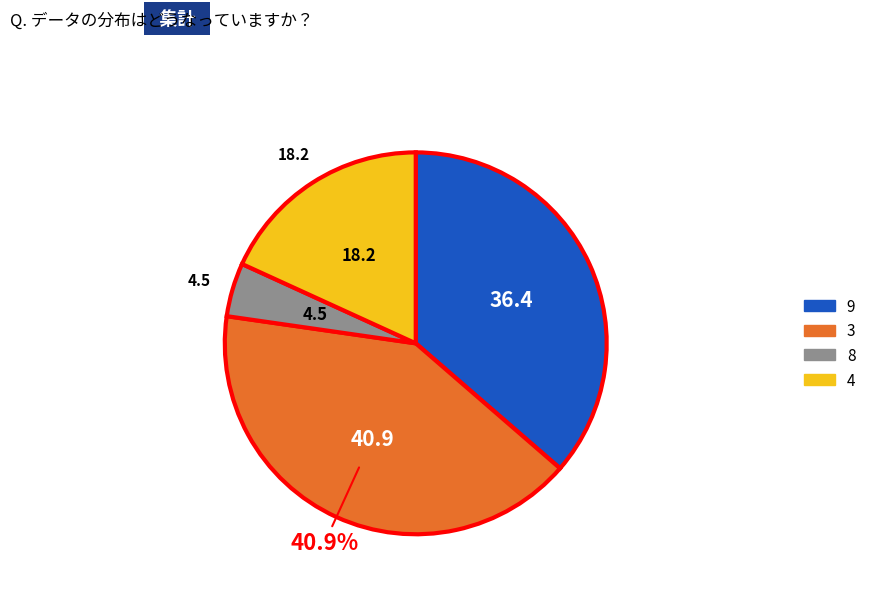

Which category has the biggest portion of the pie?

3